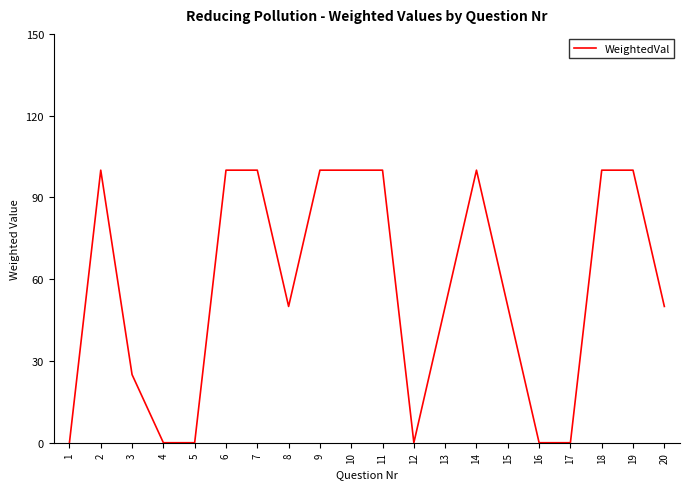

The chart shows a value of 50 at 13. True or false?

True